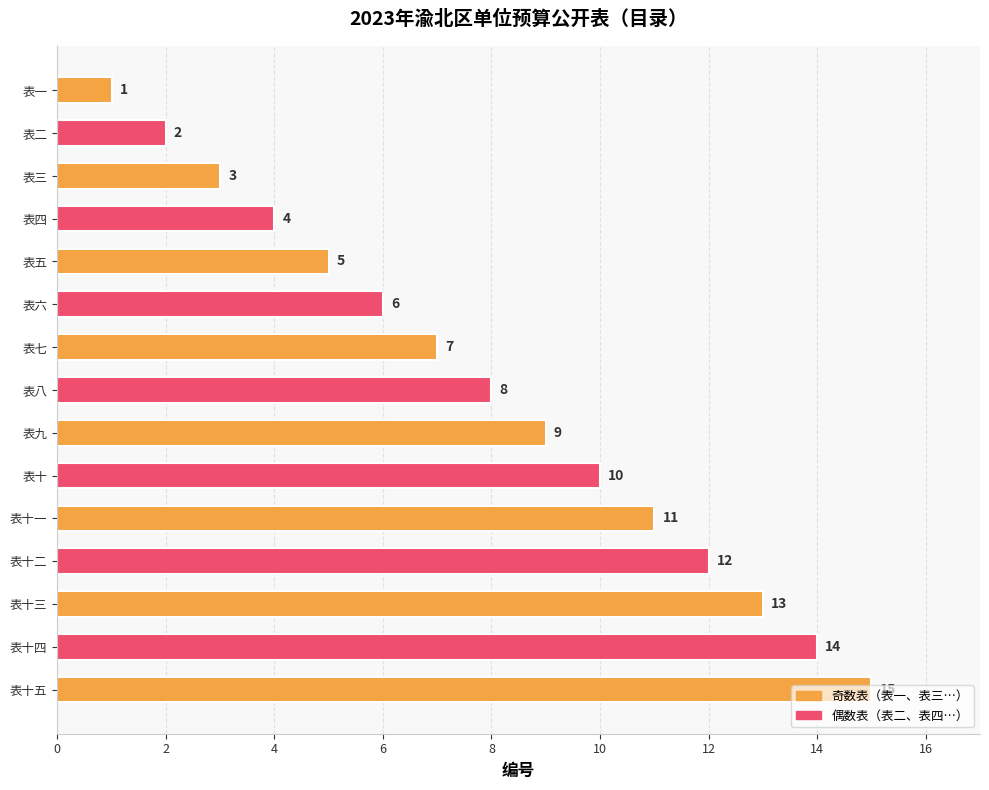

Which category has the highest value across all series?

表十五